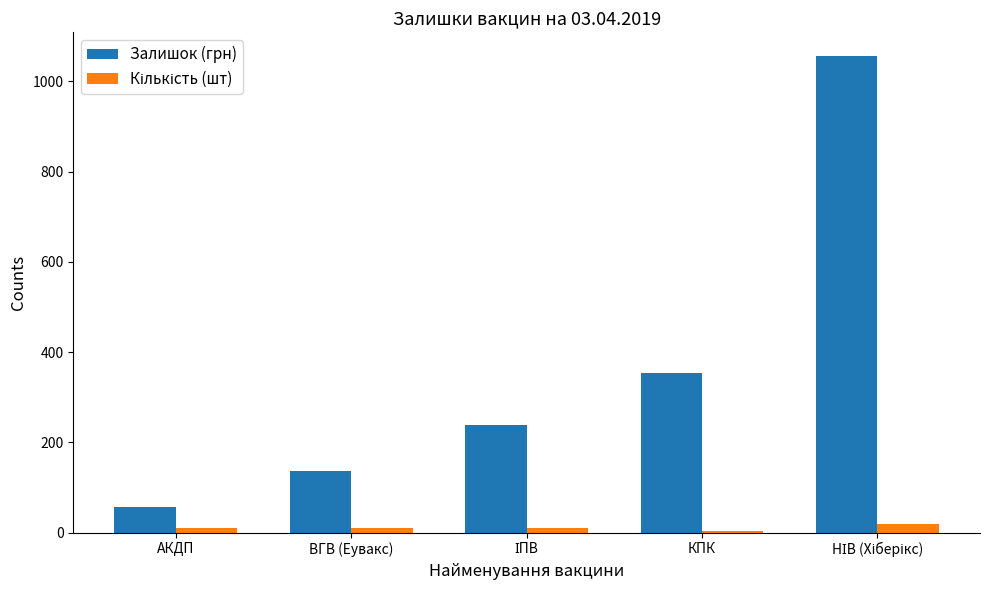

What is the lowest value of the Залишок (грн) series?

56.3